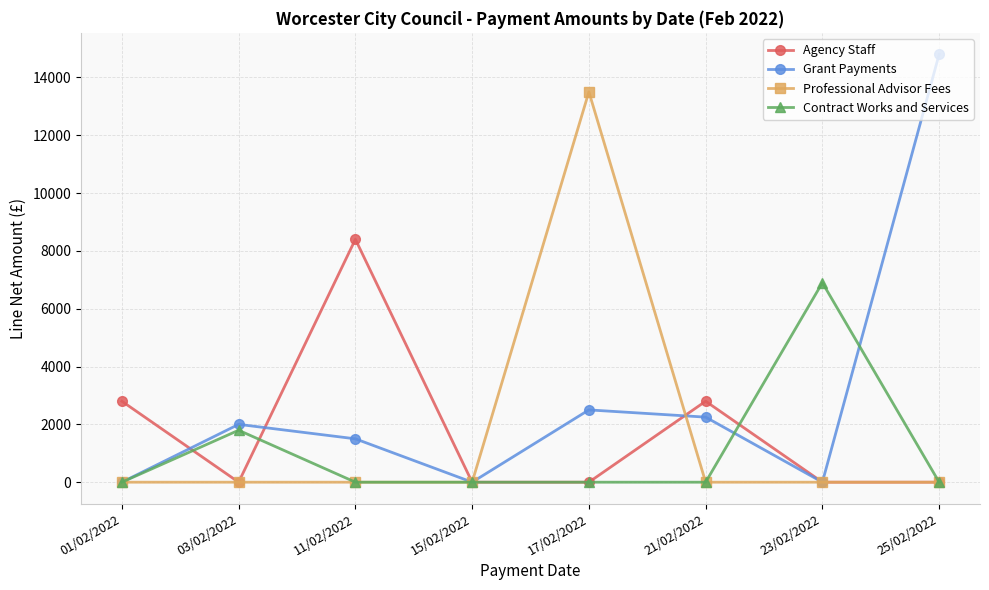

How many interior local valleys does the Grant Payments series have?

2